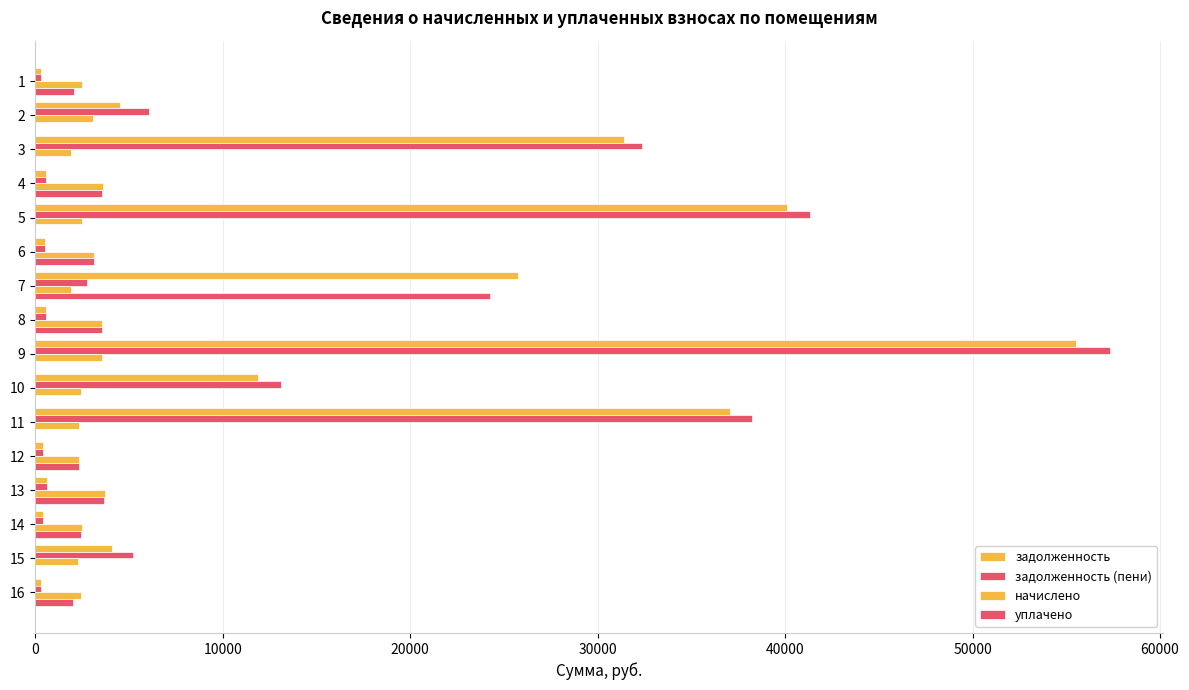

How many data points in задолженность are above 4082?

8